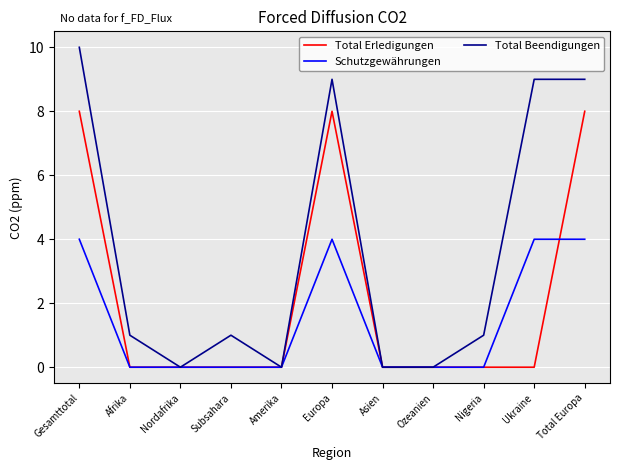

Rank the series by their maximum value, from lowest to highest.

Schutzgewährungen, Total Erledigungen, Total Beendigungen